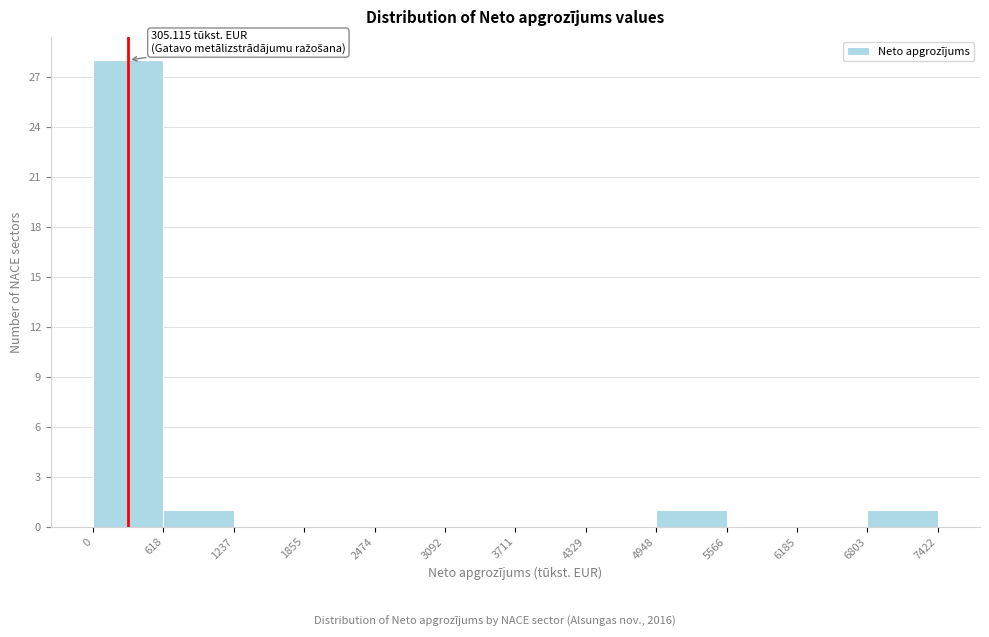

Over which range of the x-axis is the bar tallest?

0 to 618